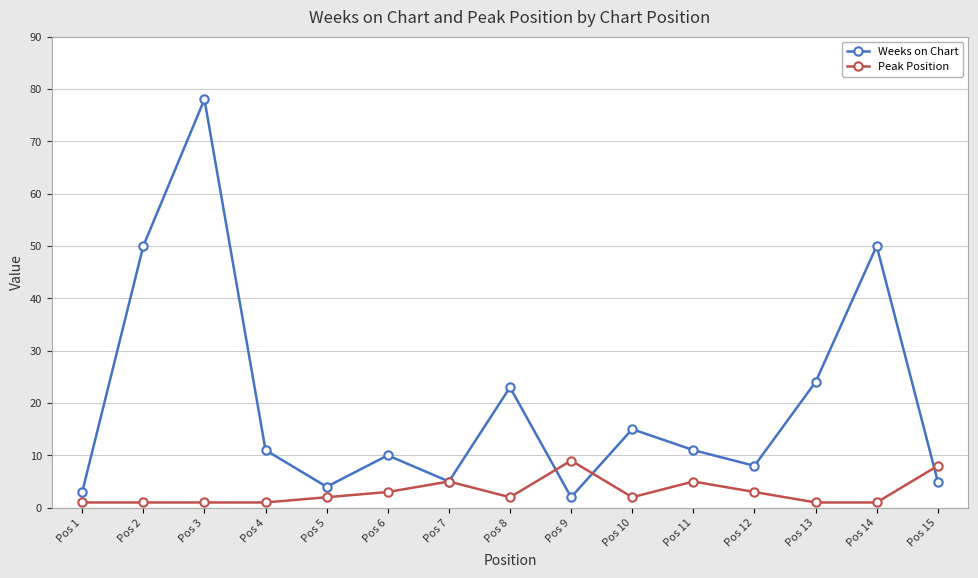

Reading left to right, list all the values displayed in this chart.

Weeks on Chart: 3	50	78	11	4	10	5	23	2	15	11	8	24	50	5
Peak Position: 1	1	1	1	2	3	5	2	9	2	5	3	1	1	8